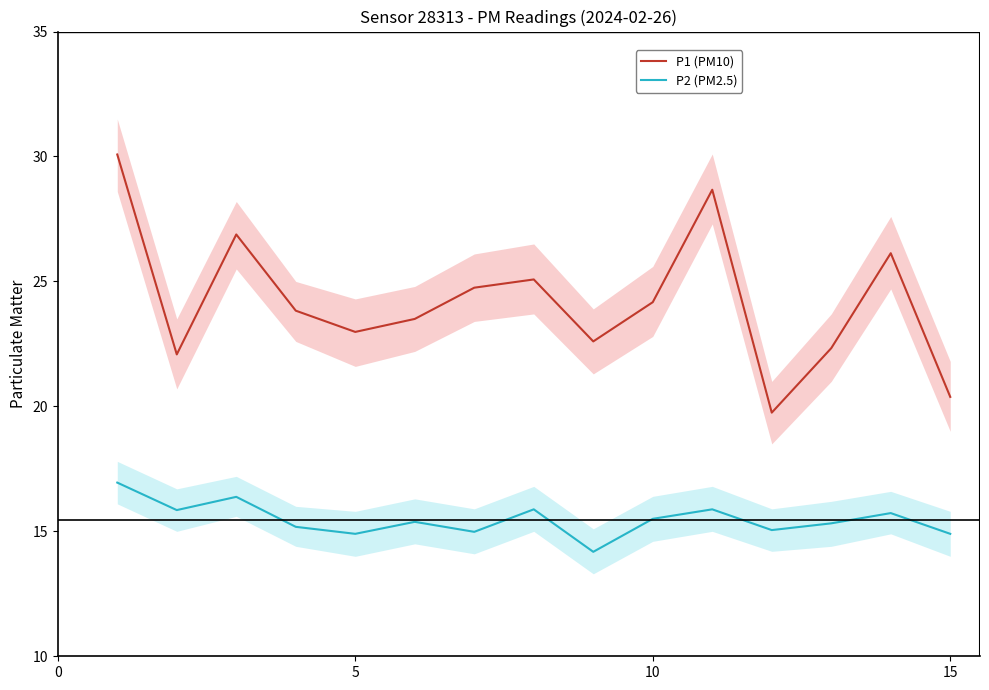

What are all the series names shown in the legend?

P1 (PM10), P2 (PM2.5)